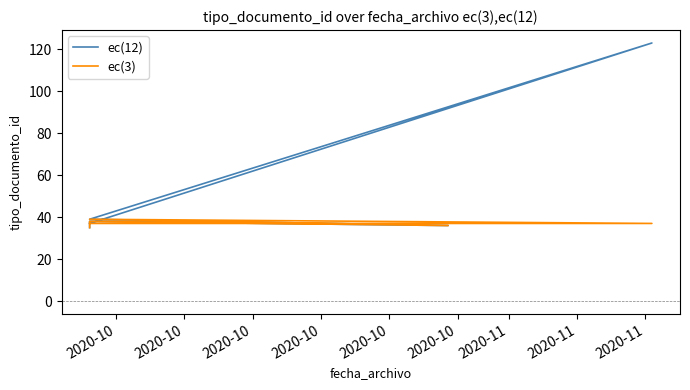

What is the average value of the ec(3) series?

37